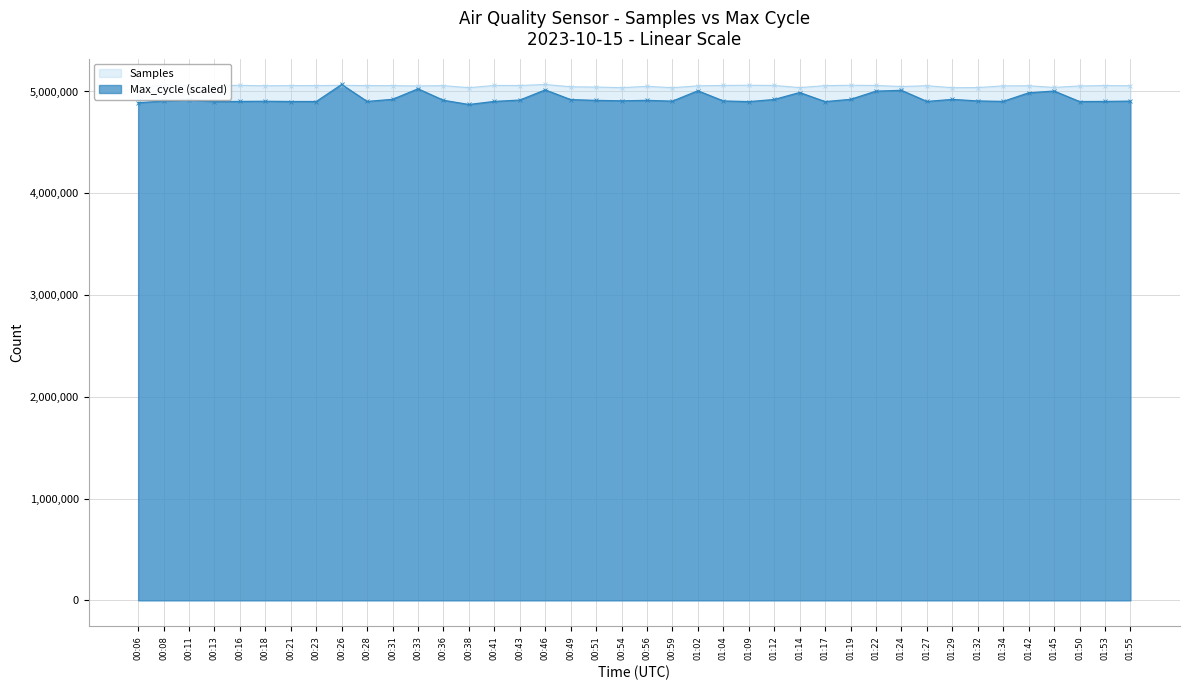

What is the lowest value of the Max_cycle series?

4872139.8